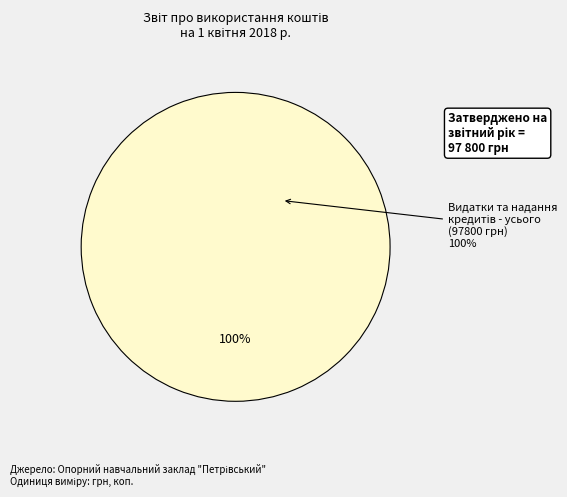

What is the majority slice?

Видатки та надання кредитів - усього